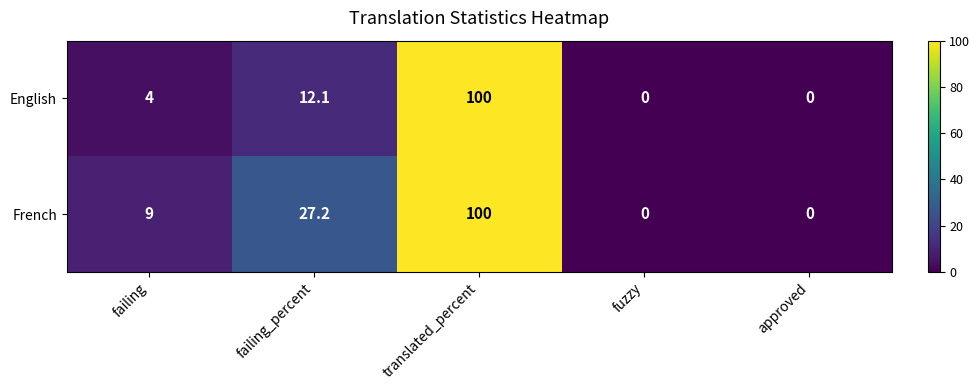

The value of English at approved is 61.3. True or false?

False